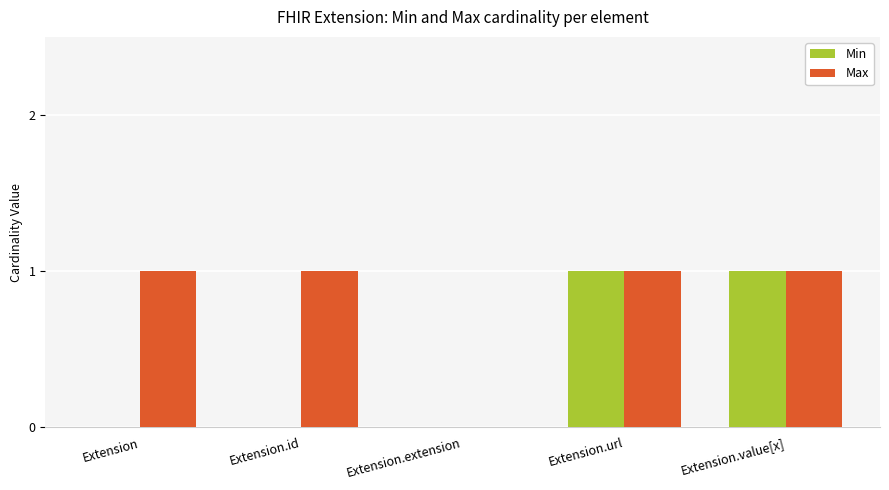

Are the bars horizontal?

No